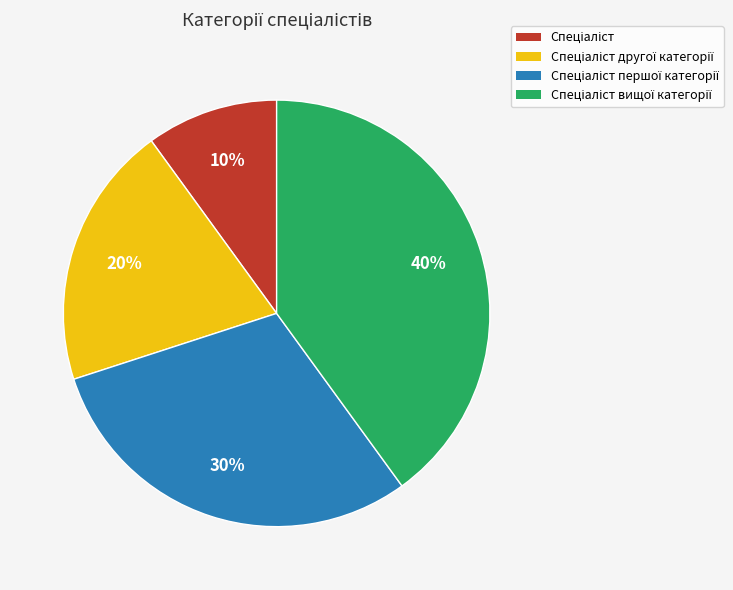

To the nearest percent, what is the difference between the largest and smallest slice percentages?

30%